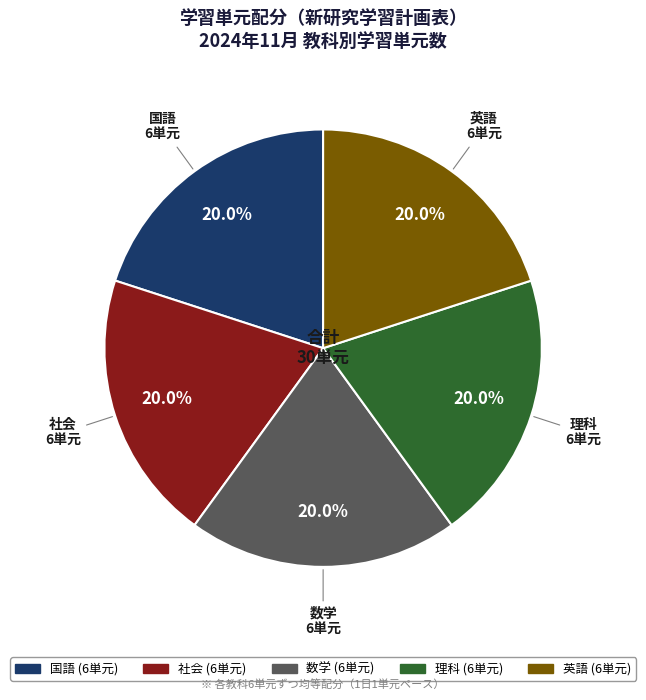

To the nearest percent, what is the average slice percentage?

20%